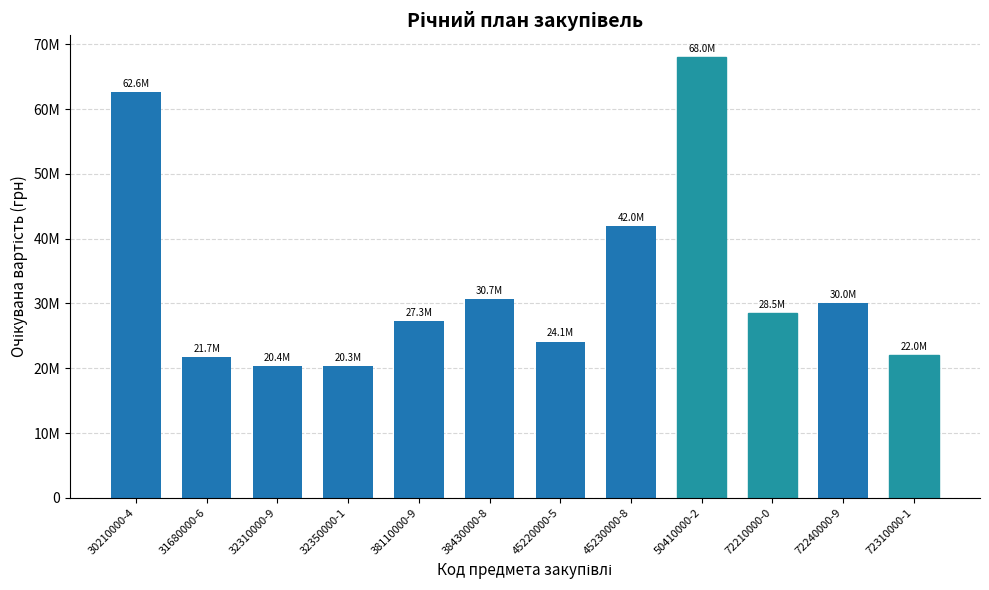

Does the chart contain any negative values?

No